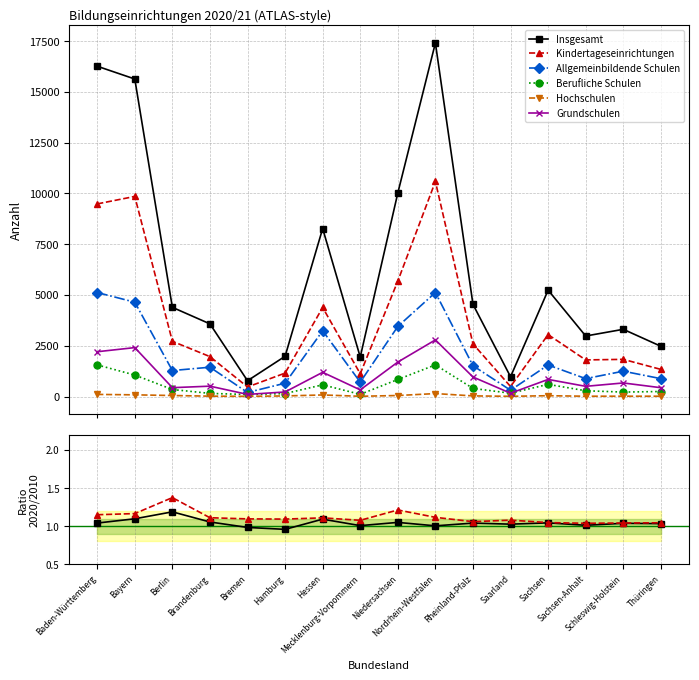

Which series changed the most between Brandenburg and Bremen?

Insgesamt